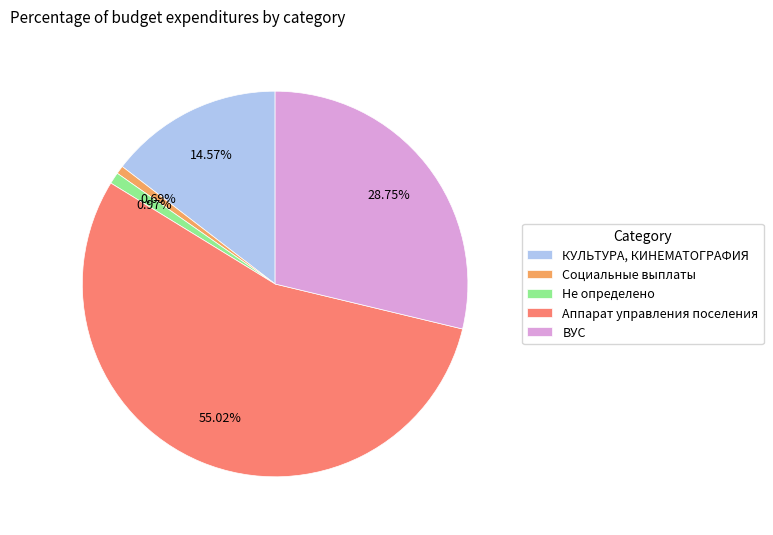

Approximately how many times larger is the value at Аппарат управления поселения compared to ВУС?

1.9